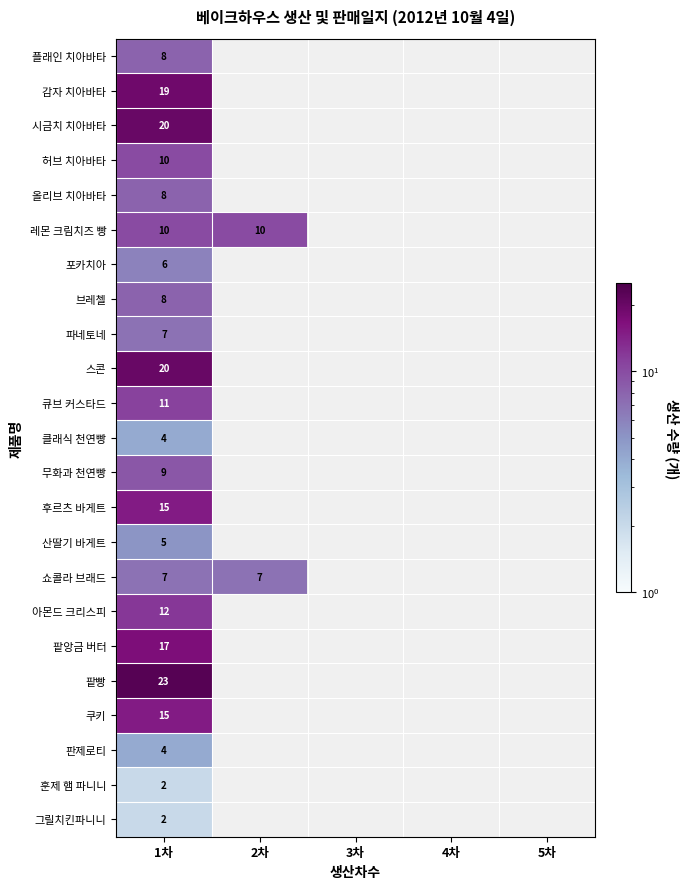

Is it true that 아몬드 크리스피 equals 17 at 1차?

False